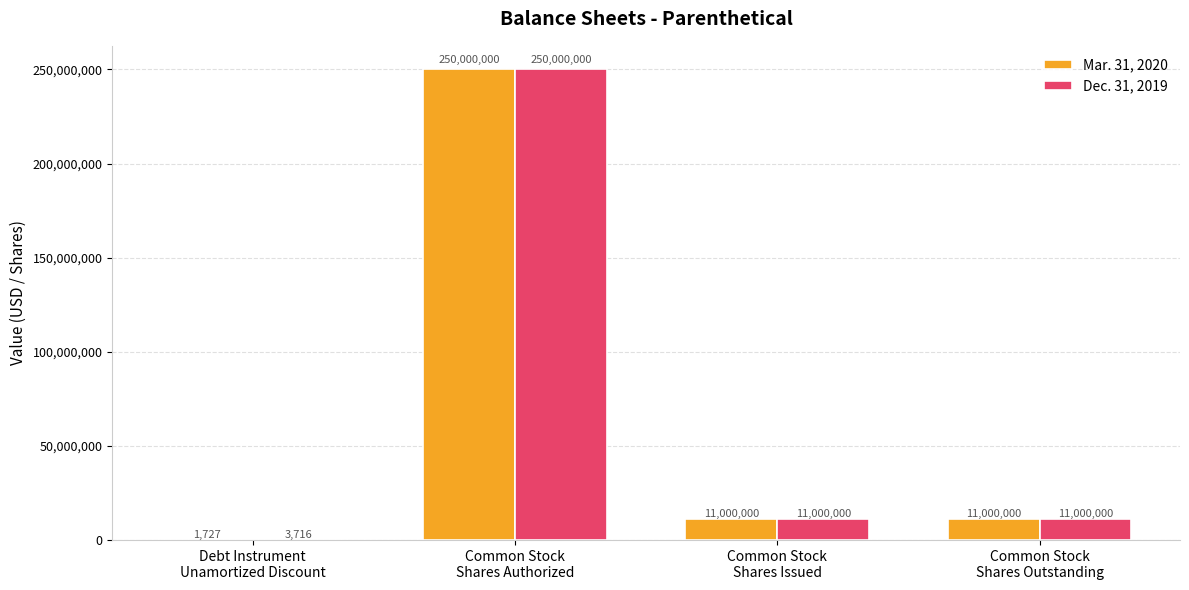

The value of Mar. 31, 2020 at Common Stock
Shares Issued is 11000000. True or false?

True